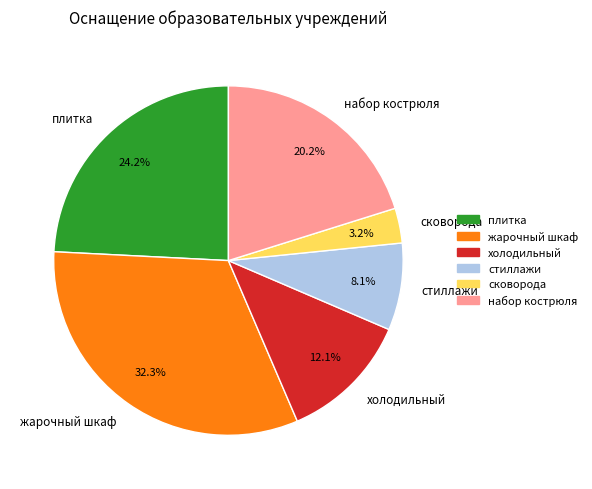

To the nearest percent, what is the difference between the largest and smallest slice percentages?

29%